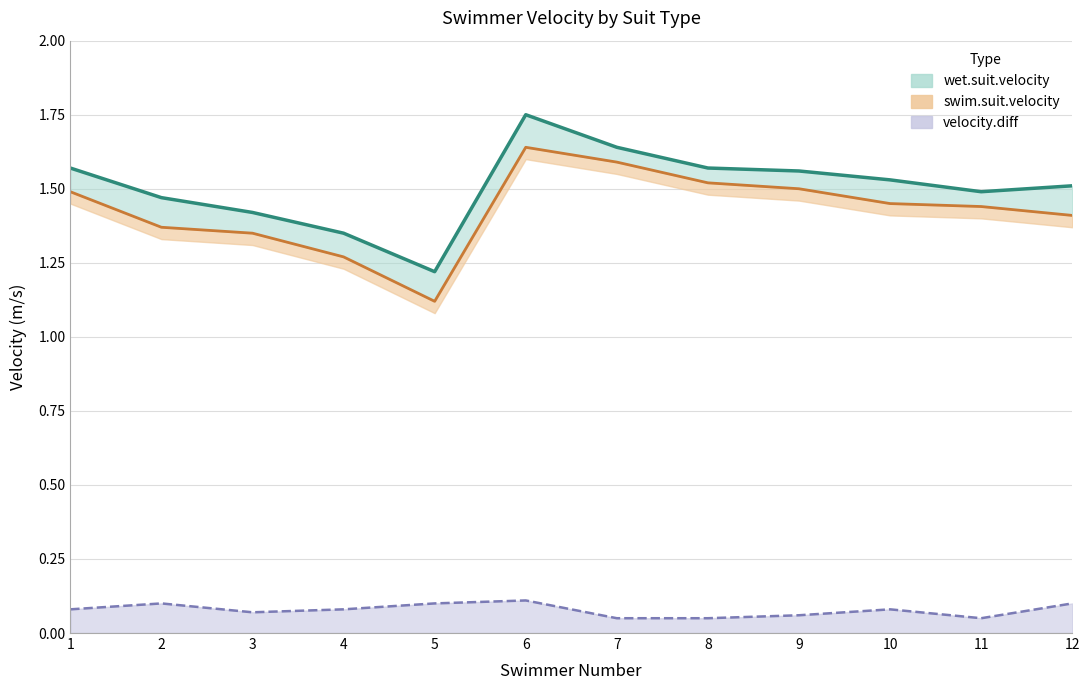

Which series changed the most between 2 and 7?

swim.suit.velocity